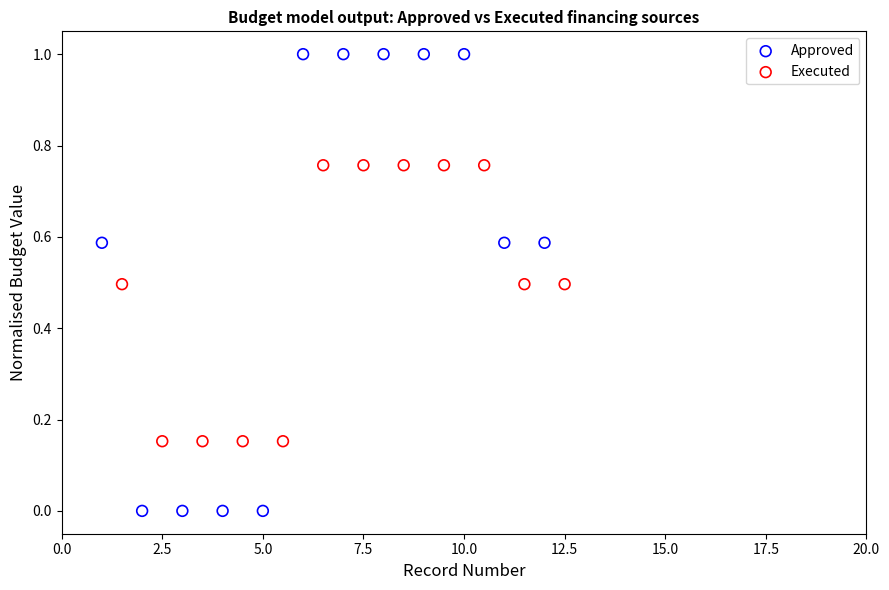

Which series has the widest spread of Y values?

Approved